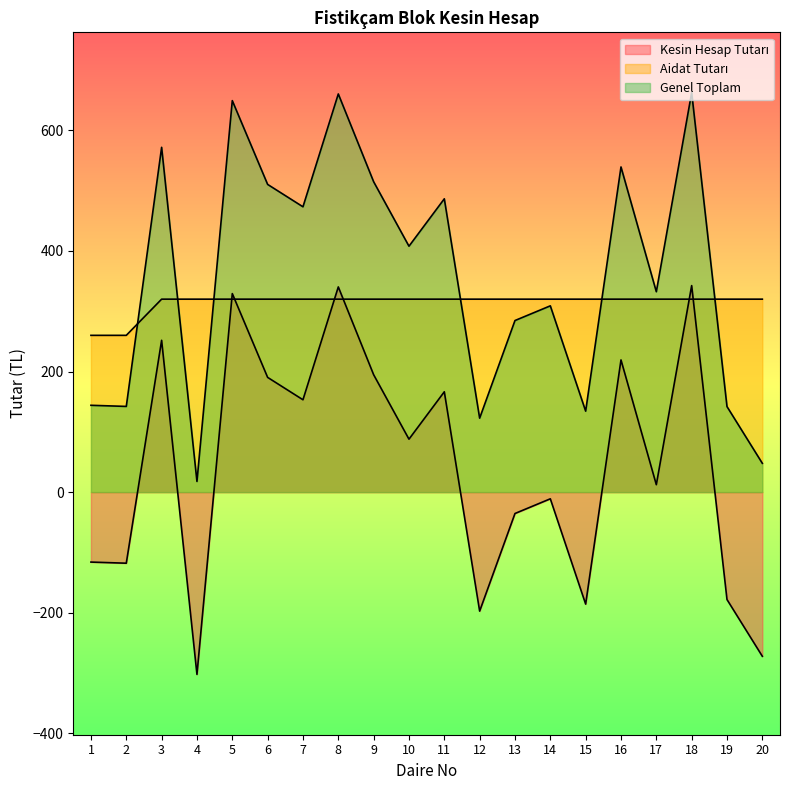

Is it true that Kesin Hesap Tutarı equals 219.2 at 16?

True